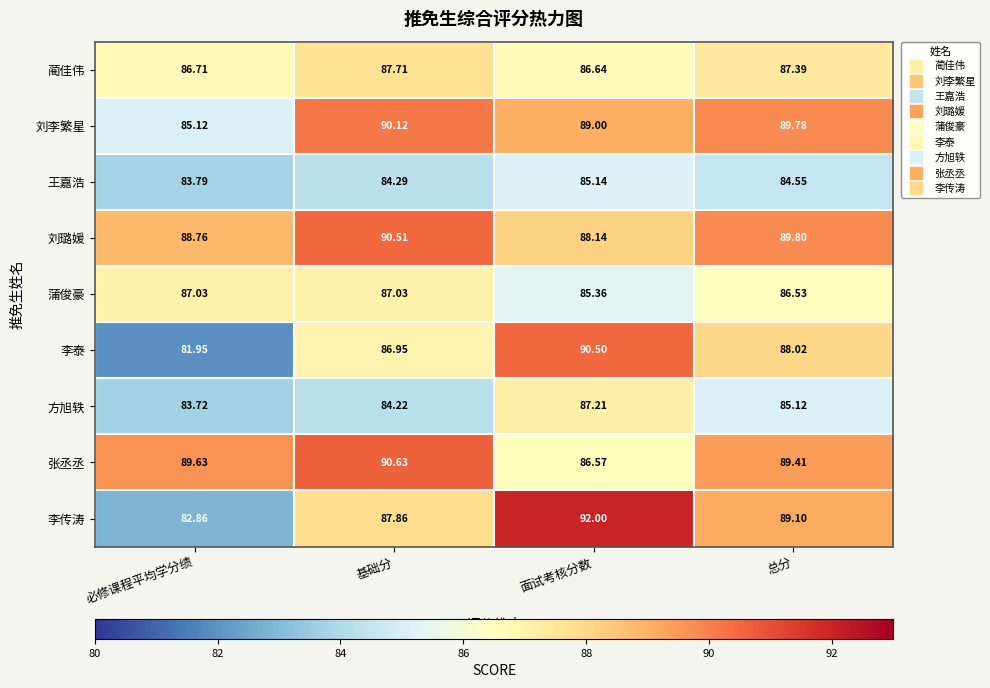

What is the difference between the highest and lowest values at 基础分?

6.4